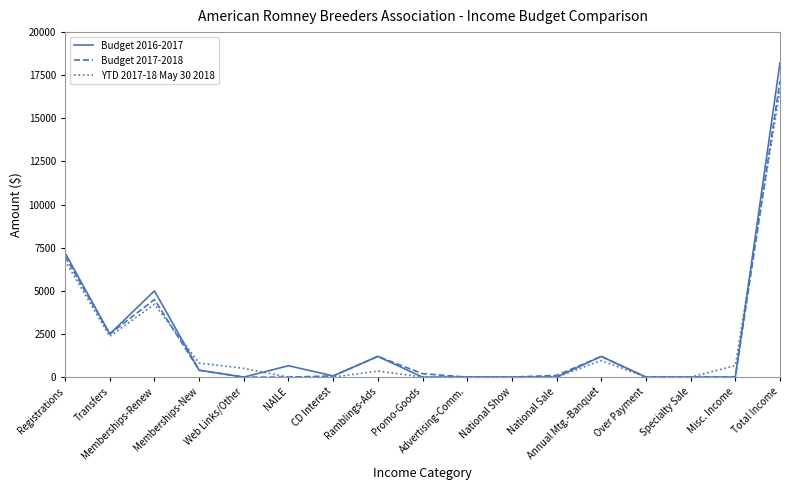

The YTD 2017-18 May 30 2018 series shows 960.0 at Annual Mtg.-Banquet. True or false?

True